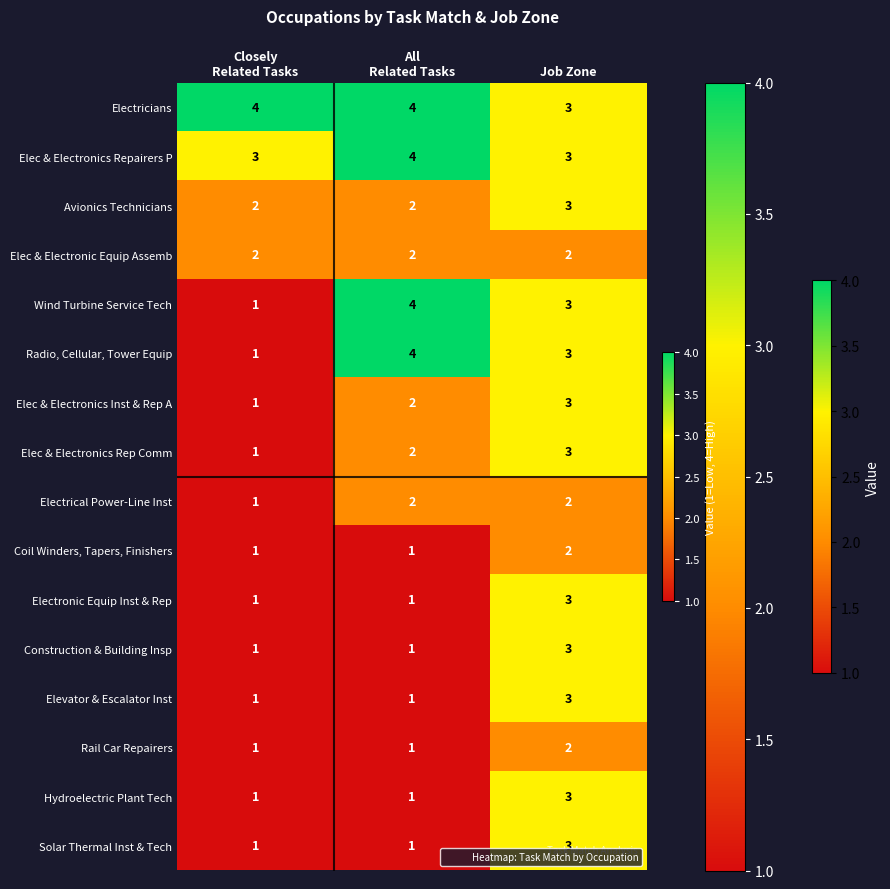

How many Elec & Electronics Inst & Rep A values are between 1 and 3?

3